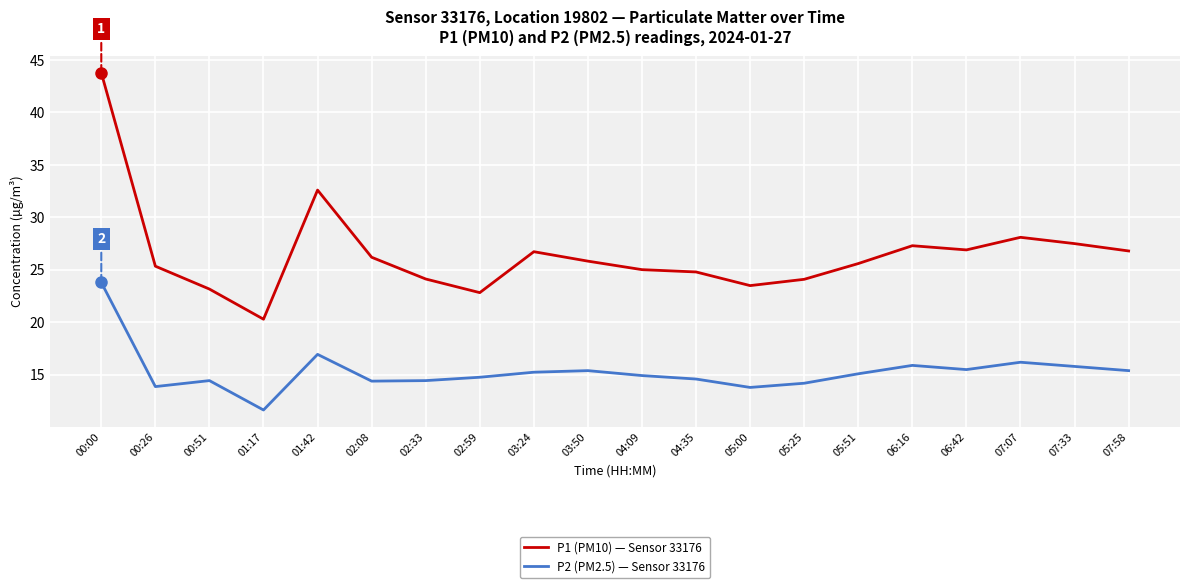

At which label does P1 (PM10) — Sensor 33176 first exceed 25?

00:00